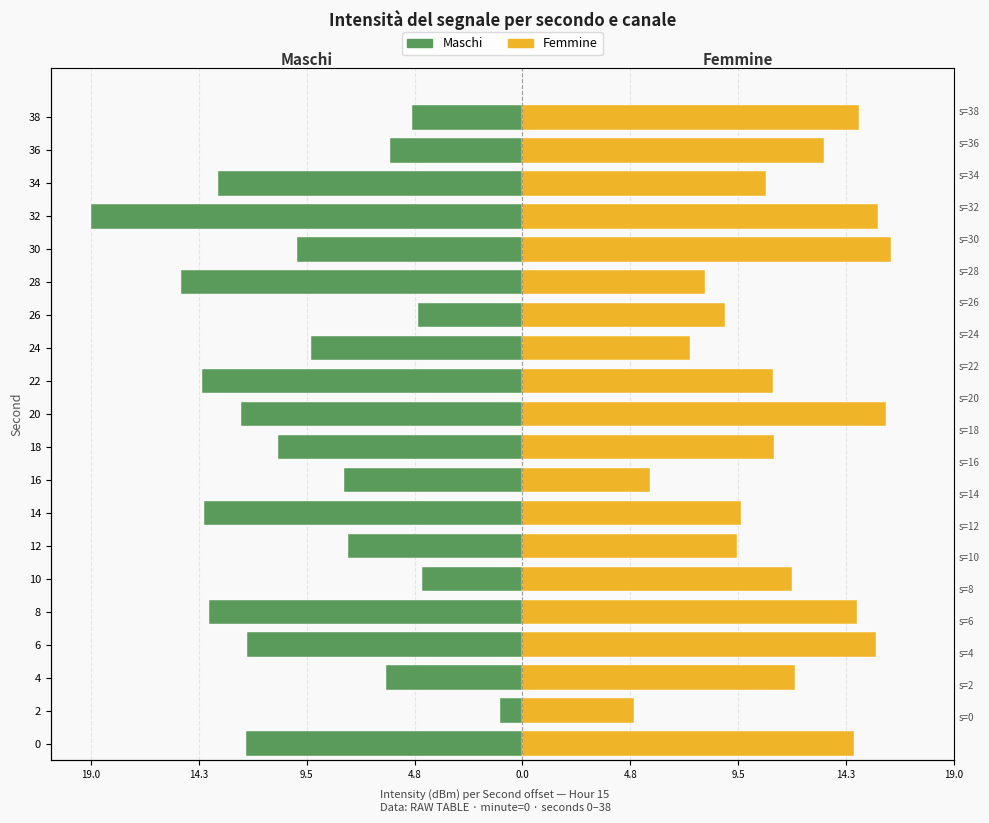

At how many categories does at least one series exceed -6?

20